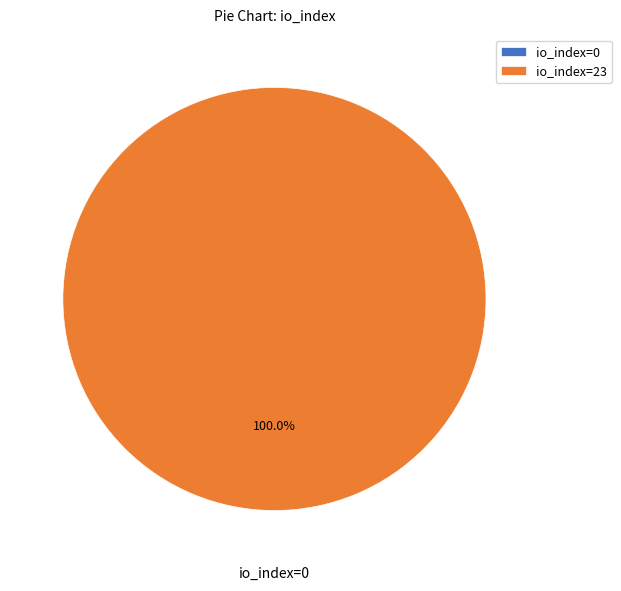

Combined, do io_index=23 and io_index=0 account for over 50%?

Yes